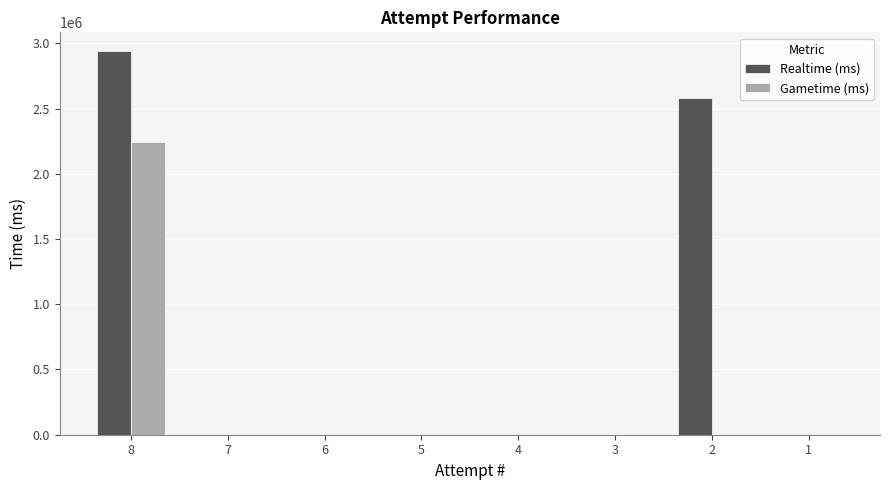

At which category is the sum across all series the highest?

8